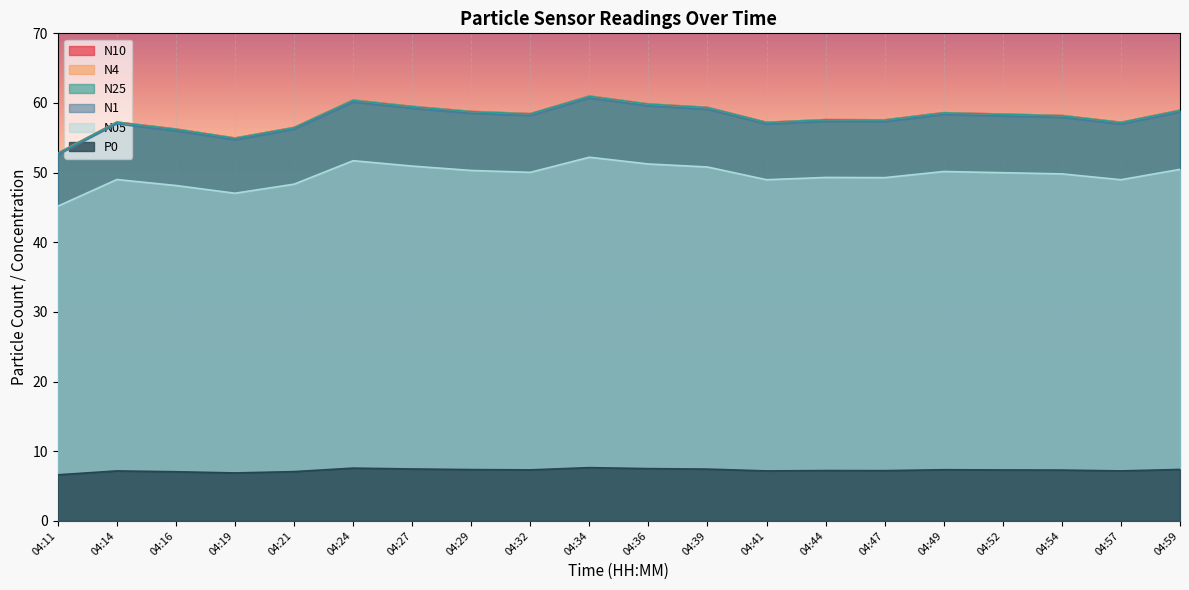

True or false: P0 and N10 cross at least once.

False